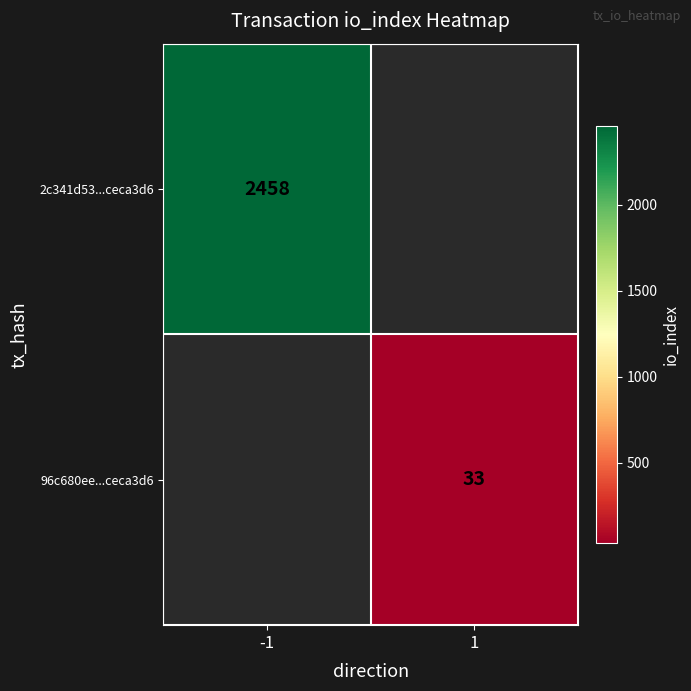

The value of 2c341d53...ceca3d6 at -1 is 937. True or false?

False